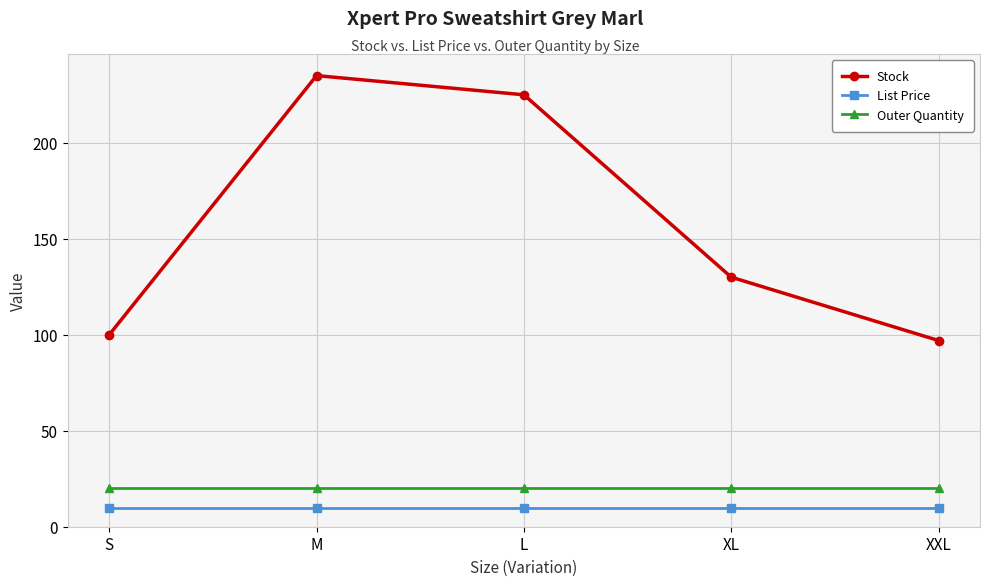

What is the greatest value displayed?

235.0